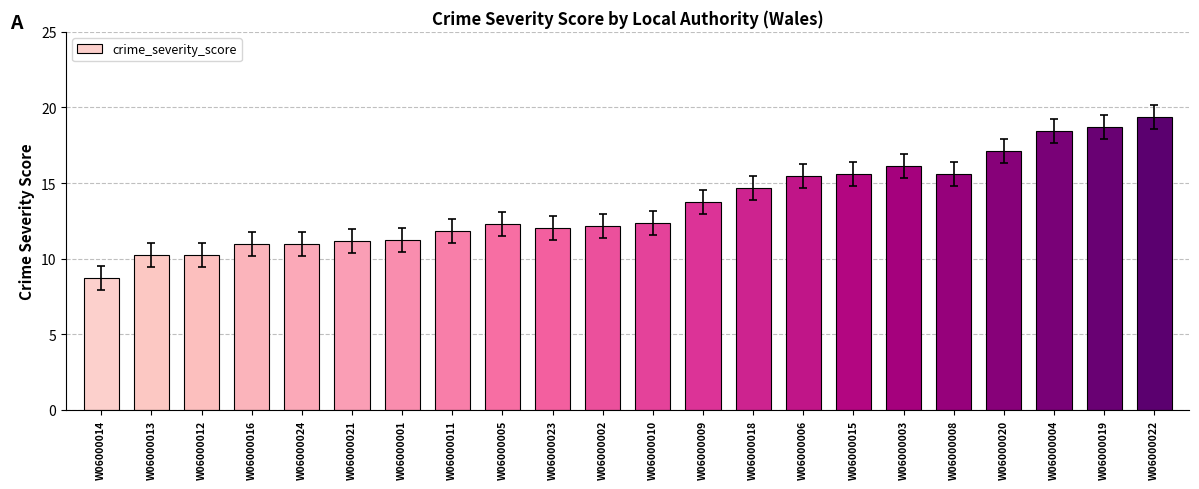

At which label does the data first exceed 12?

W06000005